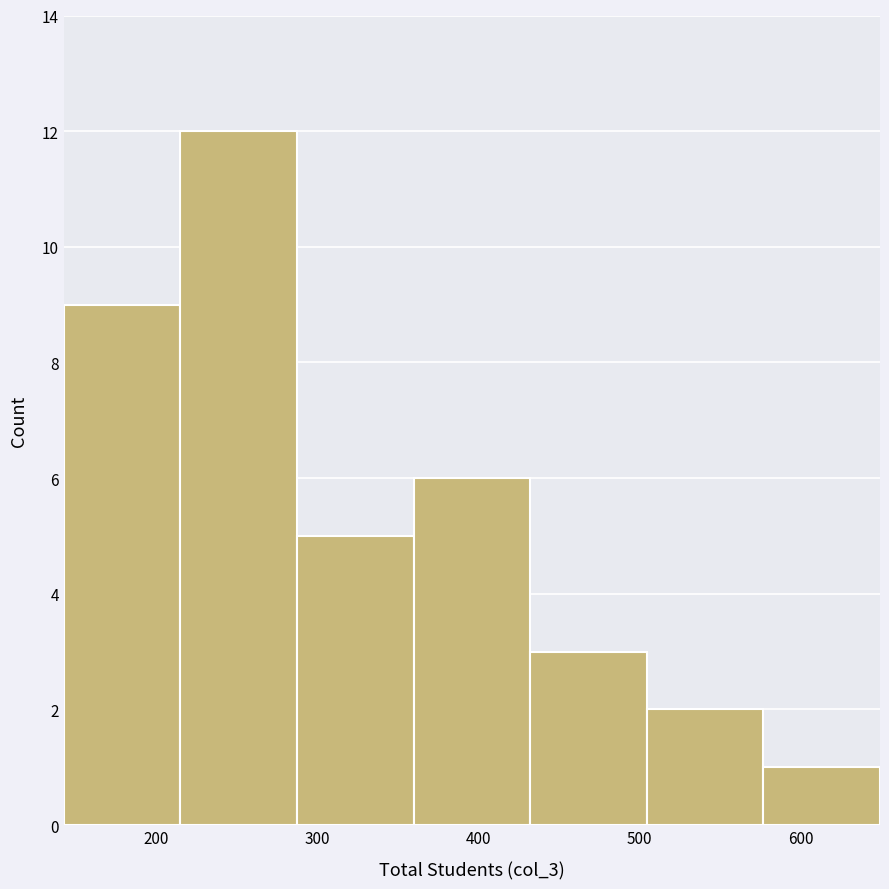

Reading left to right, list every bar in this chart as the range it spans on the x-axis followed by its height. Neither the bar edges nor the heights are printed on the chart, so give them approximately, as read against the axes.

140 to 220: 9
220 to 290: 12
290 to 360: 5
360 to 430: 6
430 to 500: 3
500 to 580: 2
580 to 650: 1